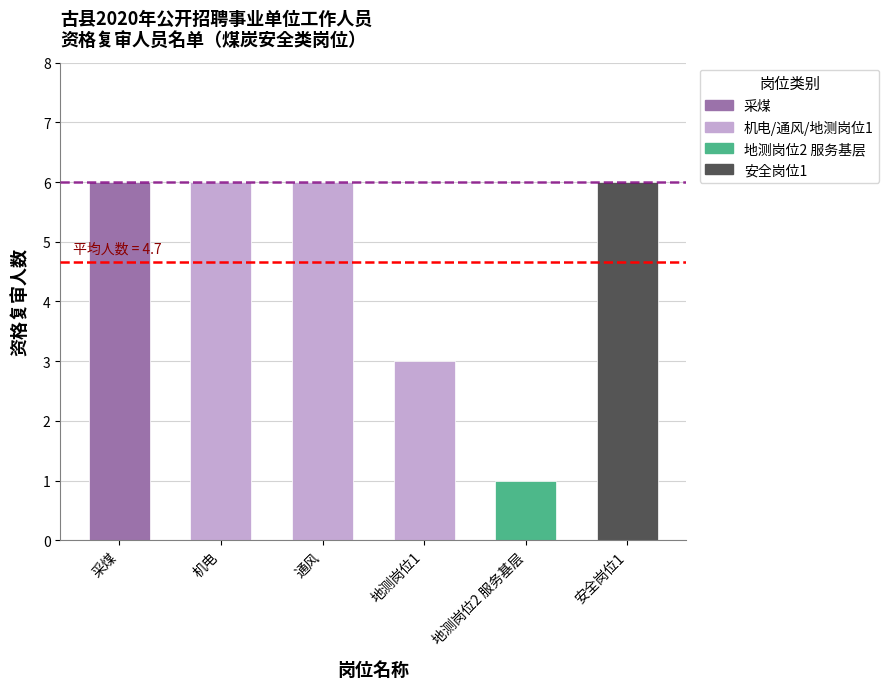

What is the sum of the values at 采煤 and 安全岗位1?

12